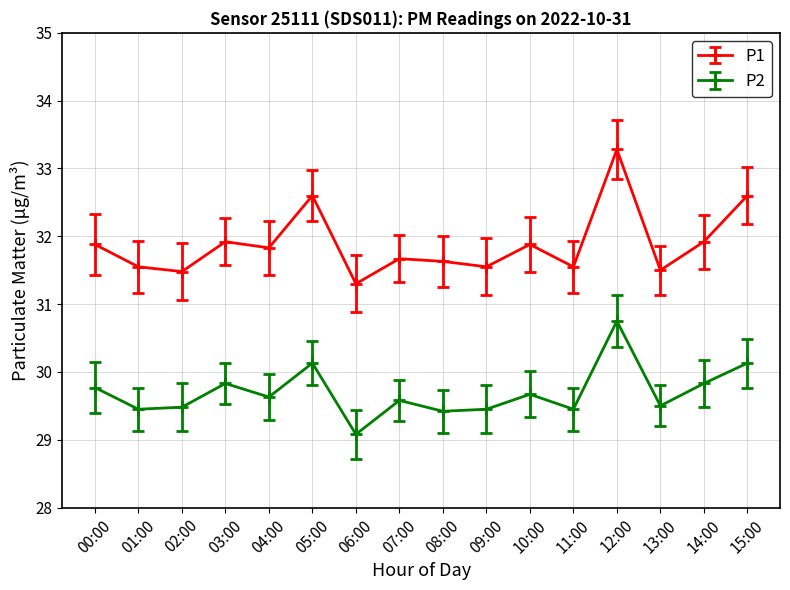

How many lines are shown in the chart?

2